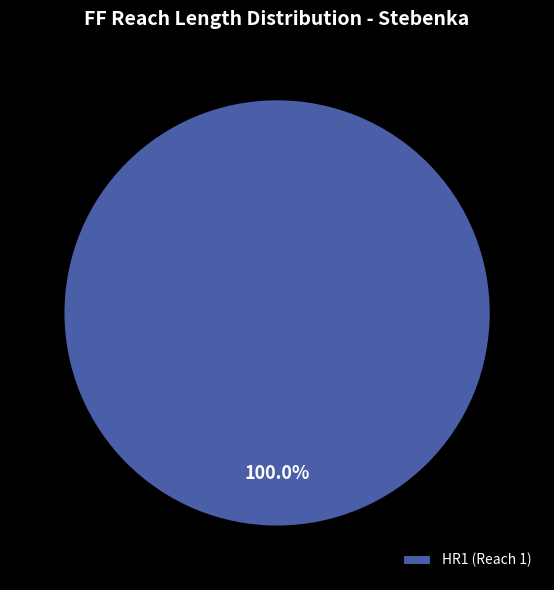

Rank the categories by value from highest to lowest.

HR1 (Reach 1)